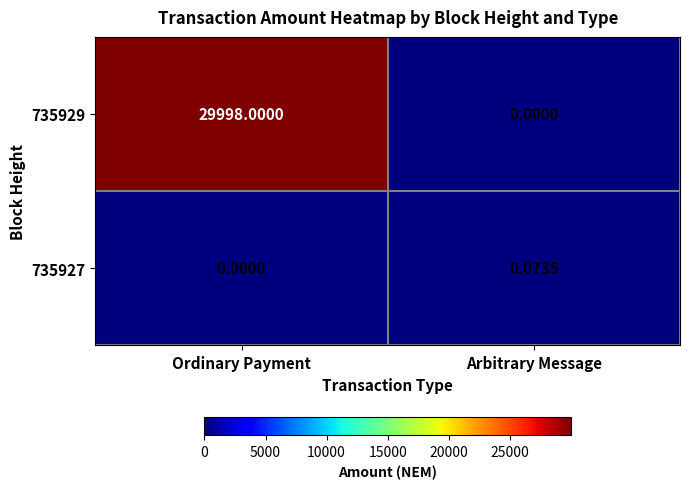

At which label is 735927 closest to 0?

Ordinary Payment